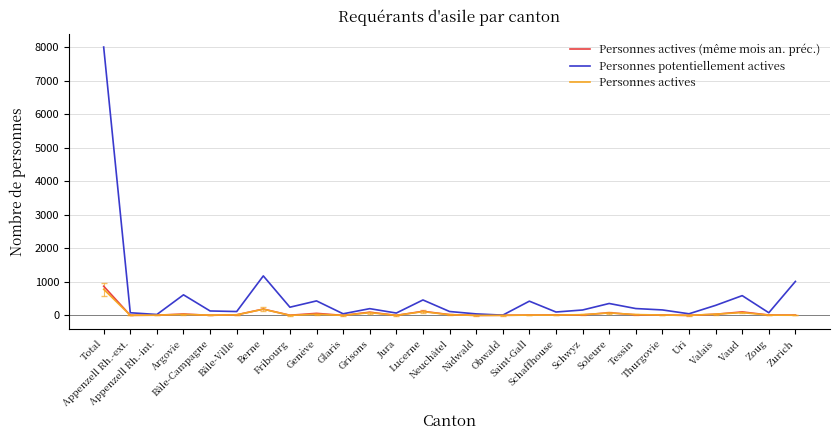

What value does the Personnes actives (même mois an. préc.) series have at Valais?

34